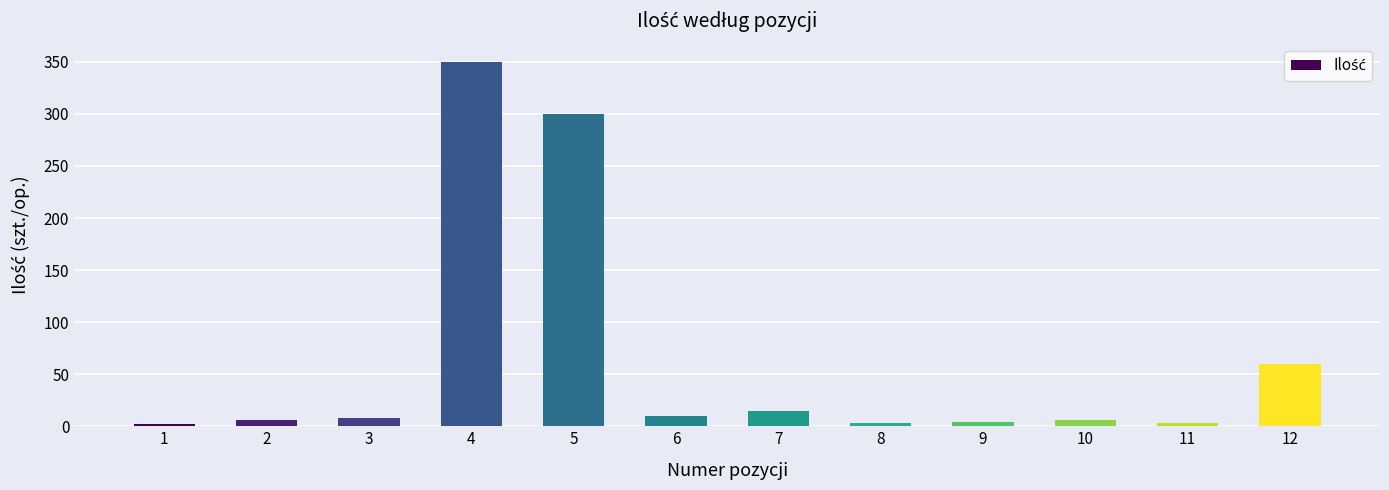

The chart shows a value of 495 at 4. True or false?

False